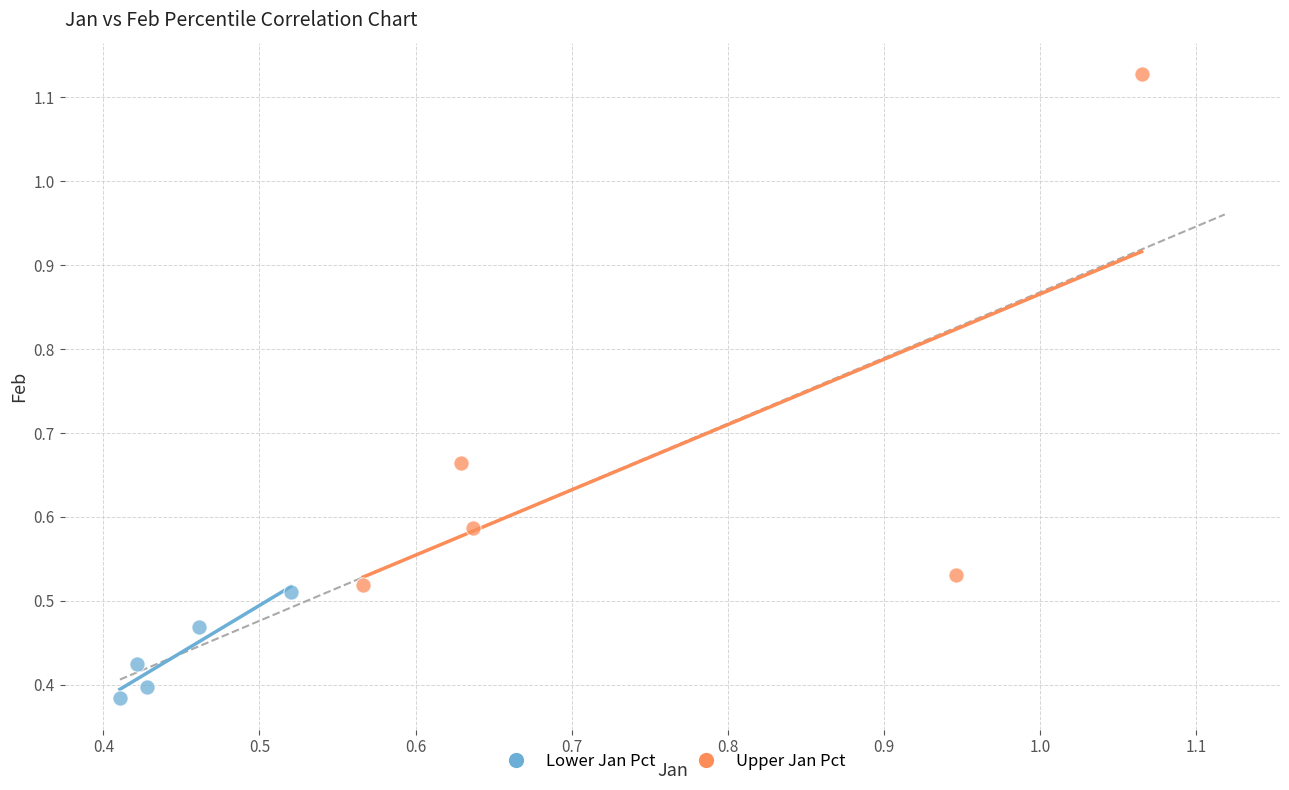

Which series has the largest Y range (max minus min)?

Upper Jan Pct